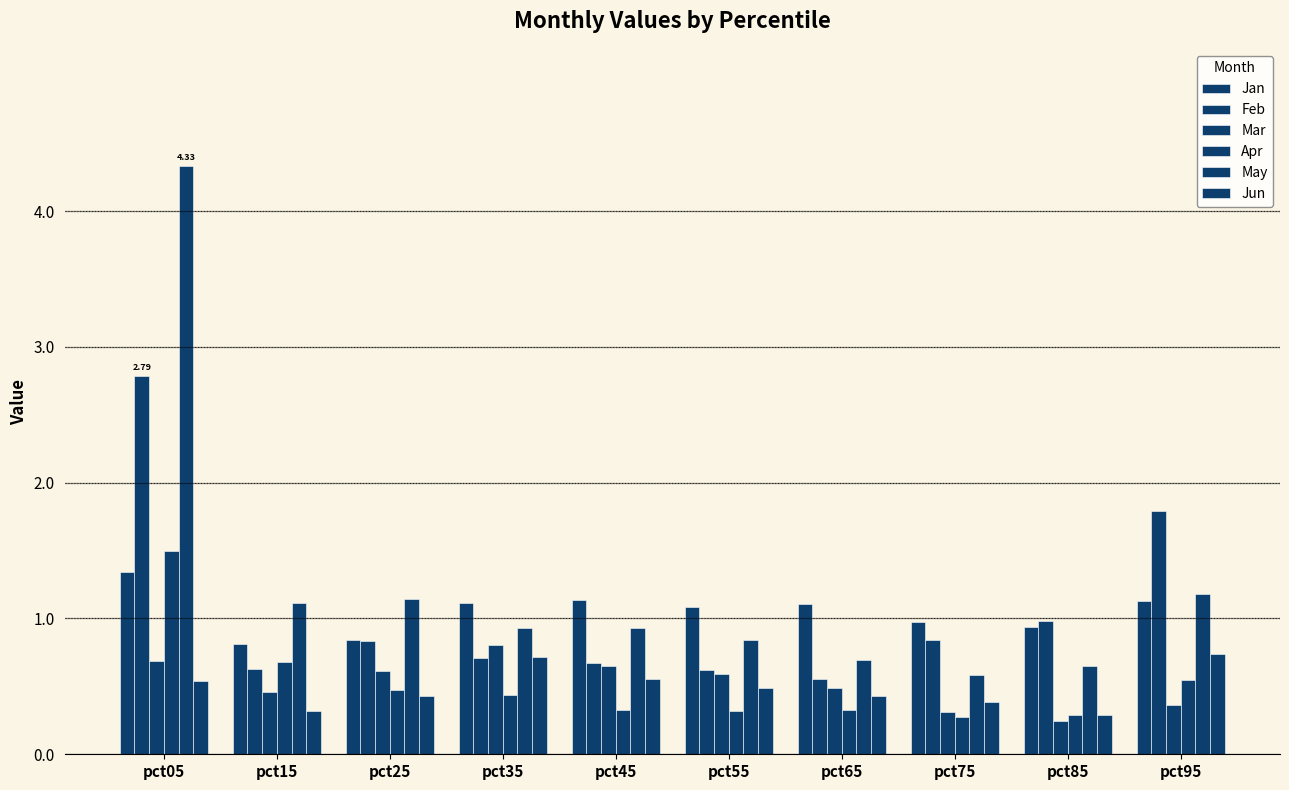

Which category has the lowest value in the Feb series?

pct65